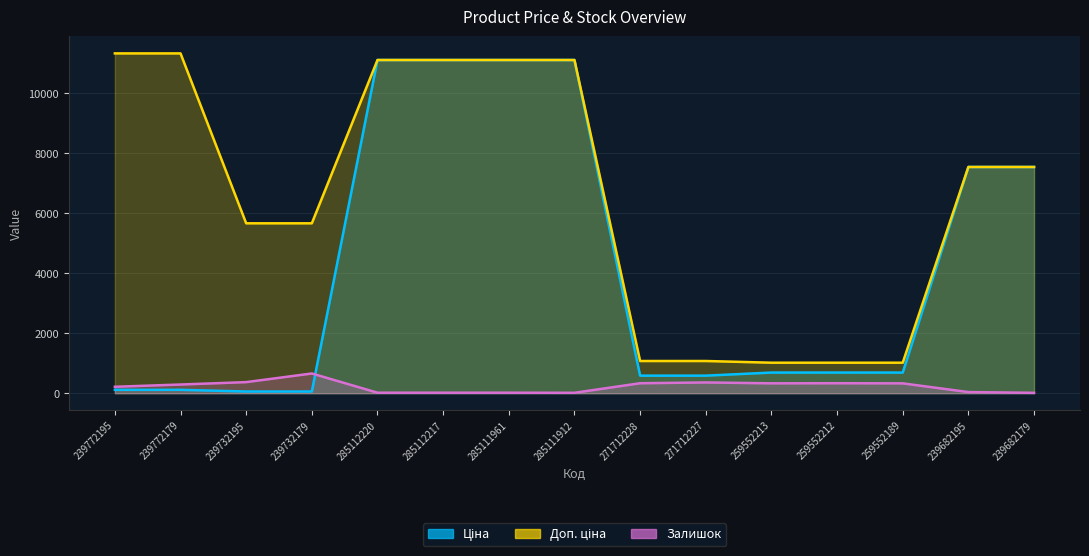

Rank the series by their maximum value, from lowest to highest.

Залишок, Ціна, Доп. ціна